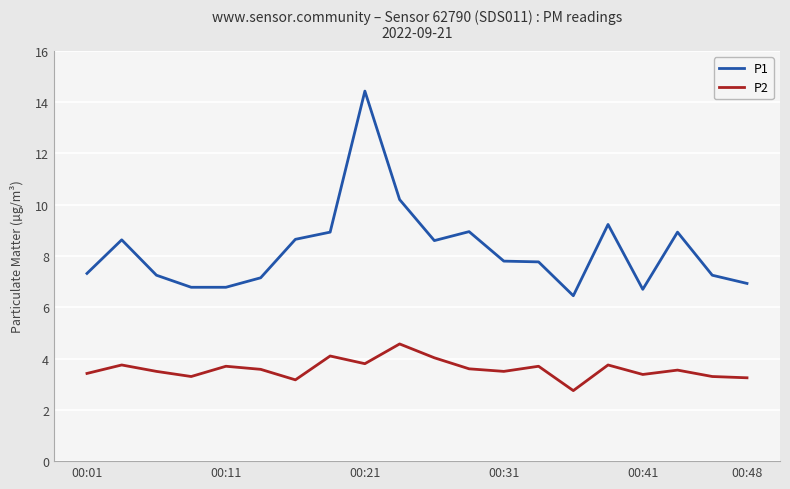

Rank the series by their average value, from highest to lowest.

P1, P2